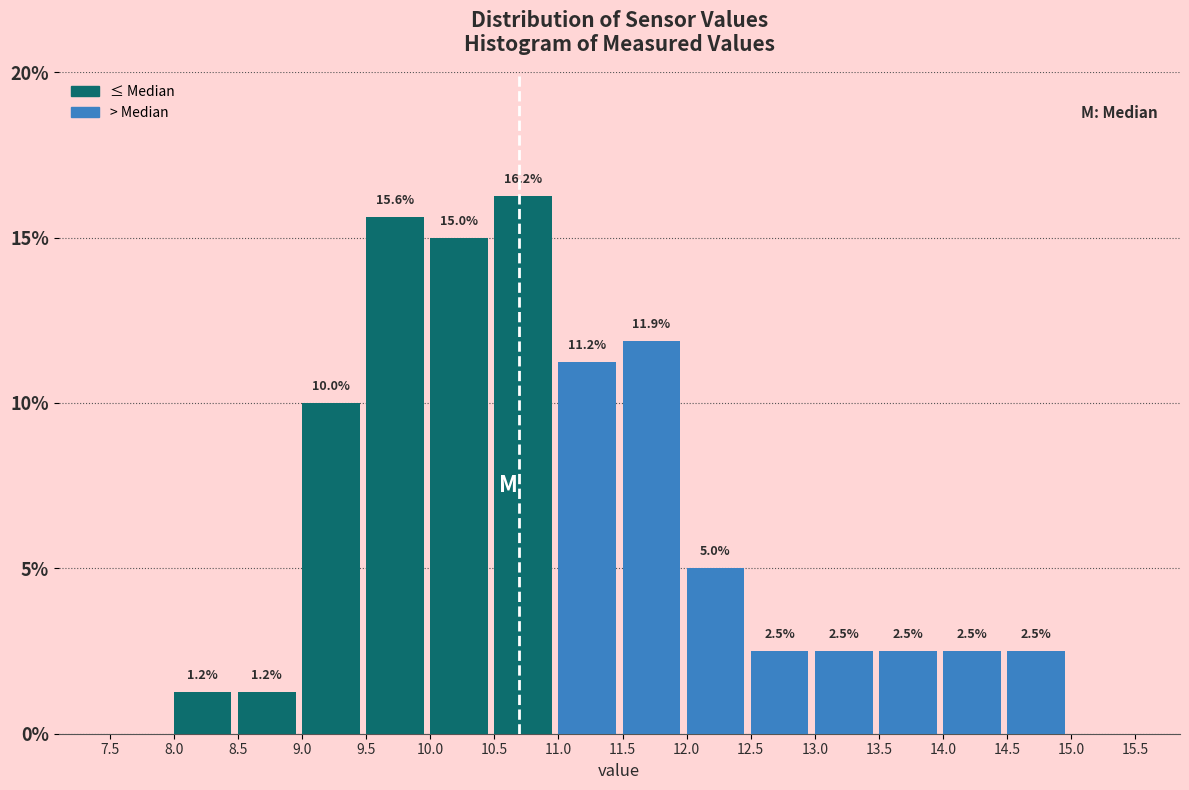

Which range on the x-axis has the tallest bar?

10.5 to 11.0